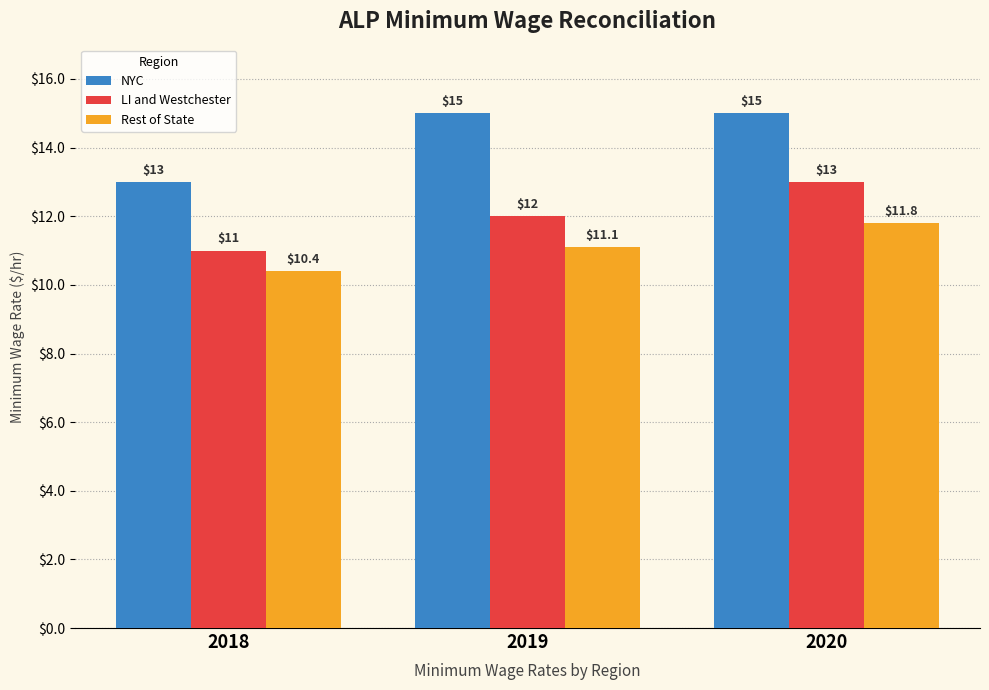

Rank the series by their average value, from highest to lowest.

NYC, LI and Westchester, Rest of State